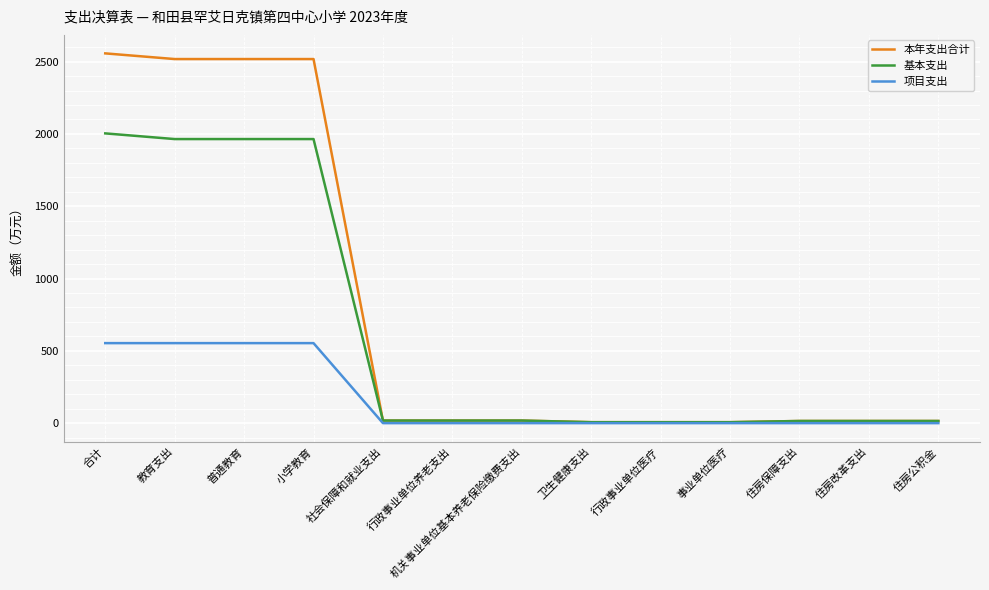

The value of 项目支出 at 机关事业单位基本养老保险缴费支出 is 213.4. True or false?

False